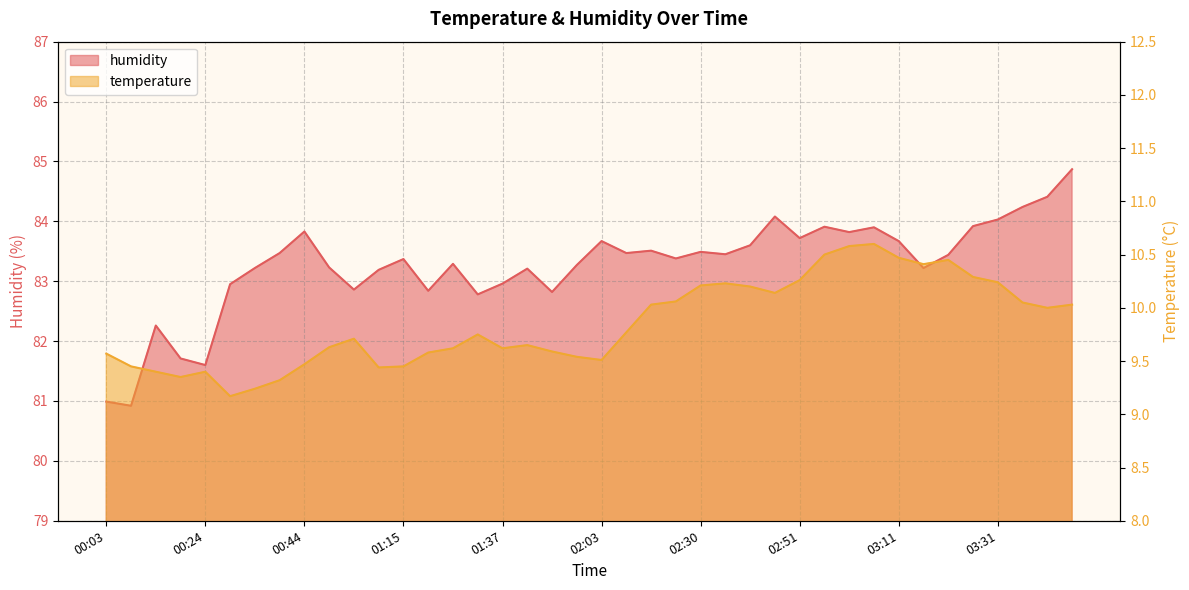

What position from the right is 00:19?

37